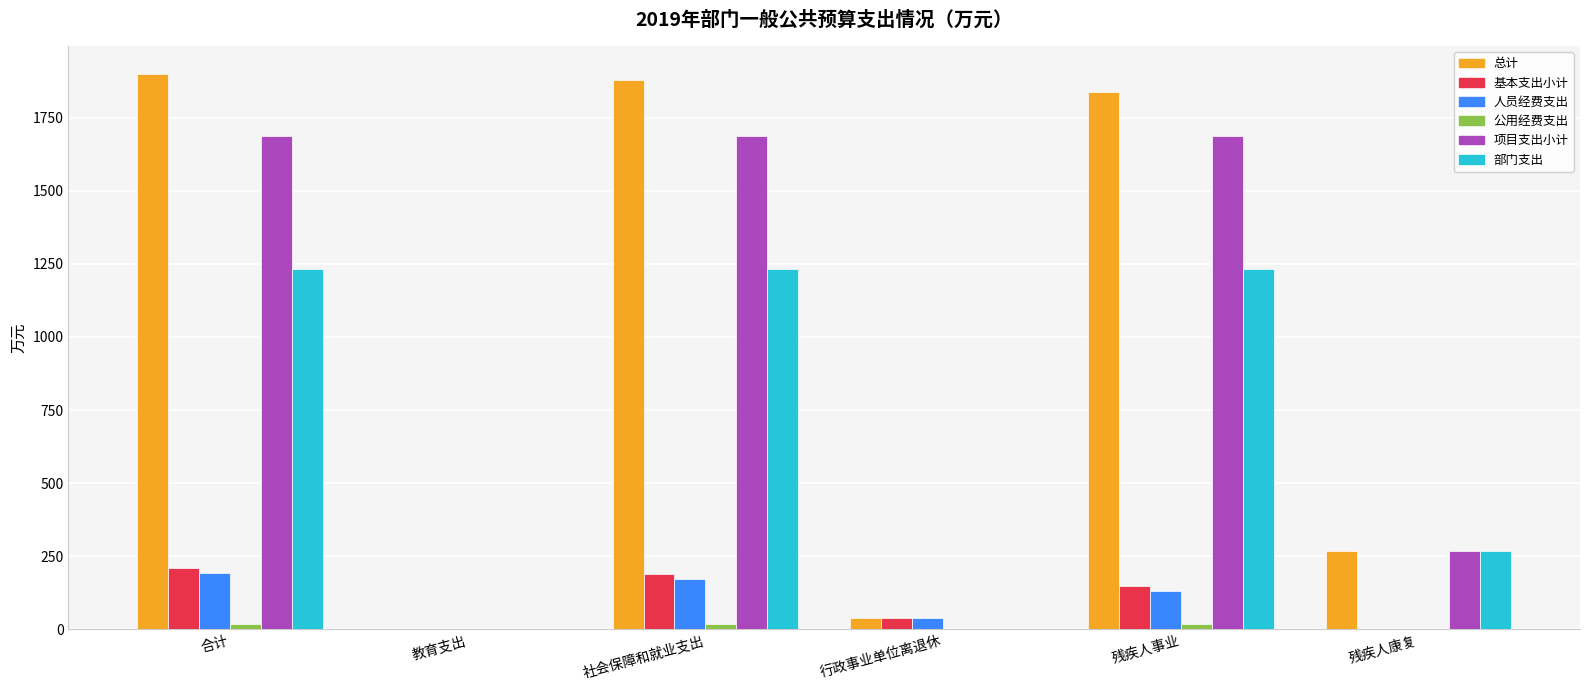

What is the difference between the 基本支出小计 values at 残疾人康复 and 行政事业单位离退休?

40.3